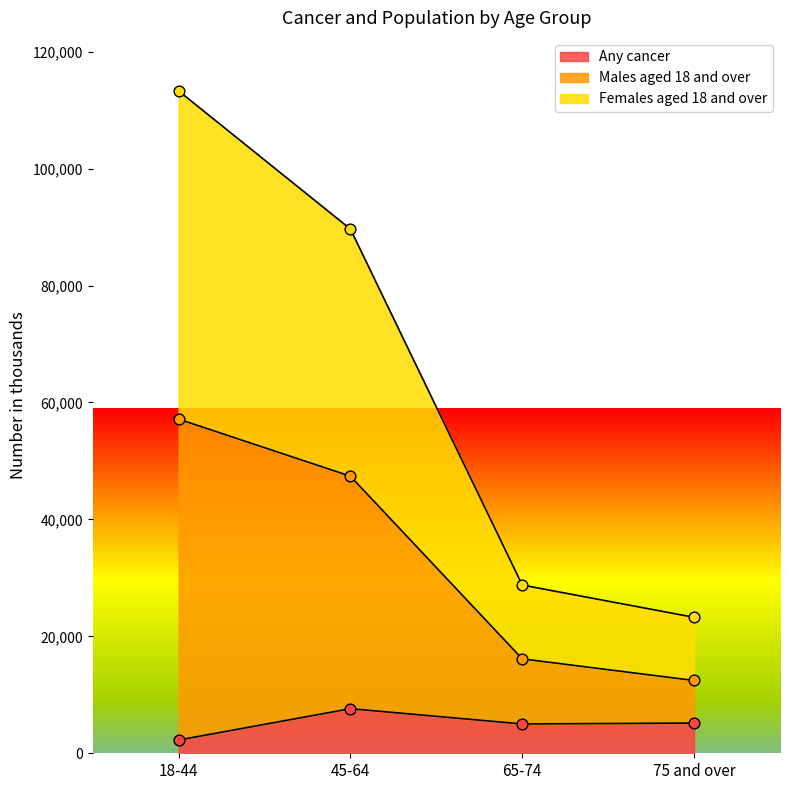

At how many categories does at least one series exceed 54036?

2